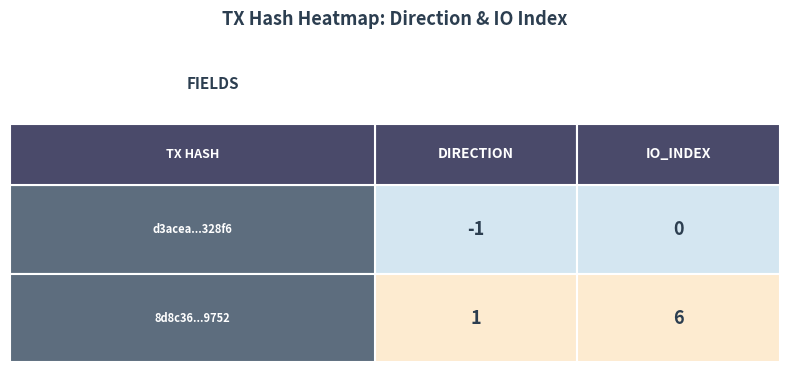

What is the sum of all d3acea3012f4d3333473aba9cdf385b51d328f6 values?

-1